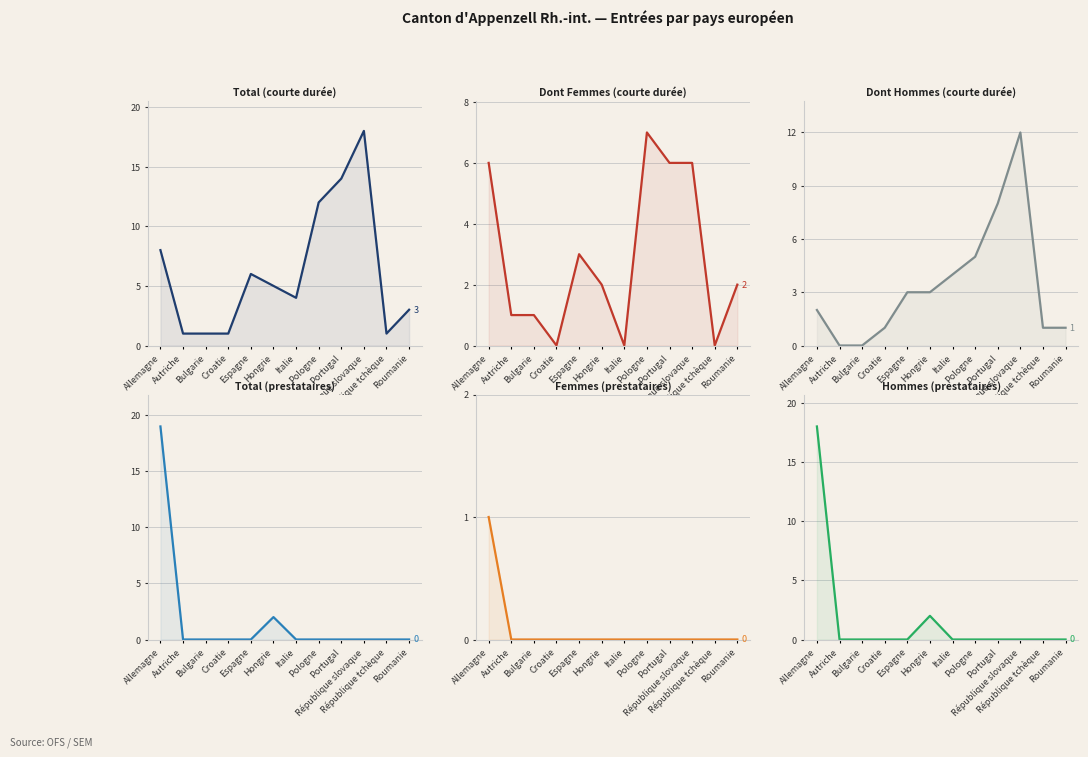

Which series changed the most between Autriche and République tchèque?

Dont Femmes (courte durée)